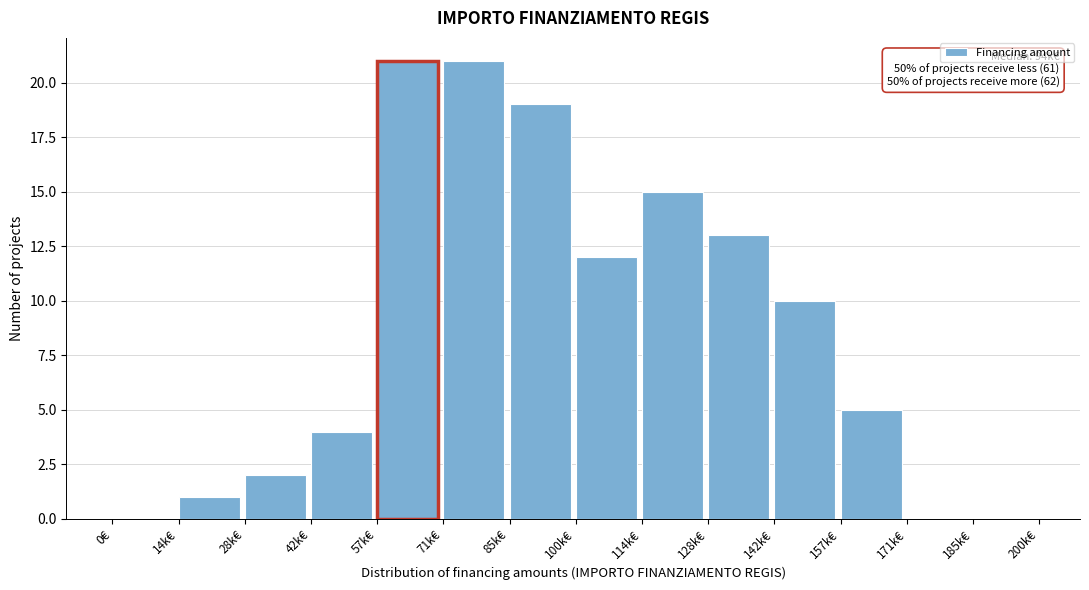

Reading right to left, extract all data points from this chart.

185k€=0	171k€=0	157k€=5	142k€=10	128k€=13	114k€=15	100k€=12	85k€=19	71k€=21	57k€=21	42k€=4	28k€=2	14k€=1	0€=0